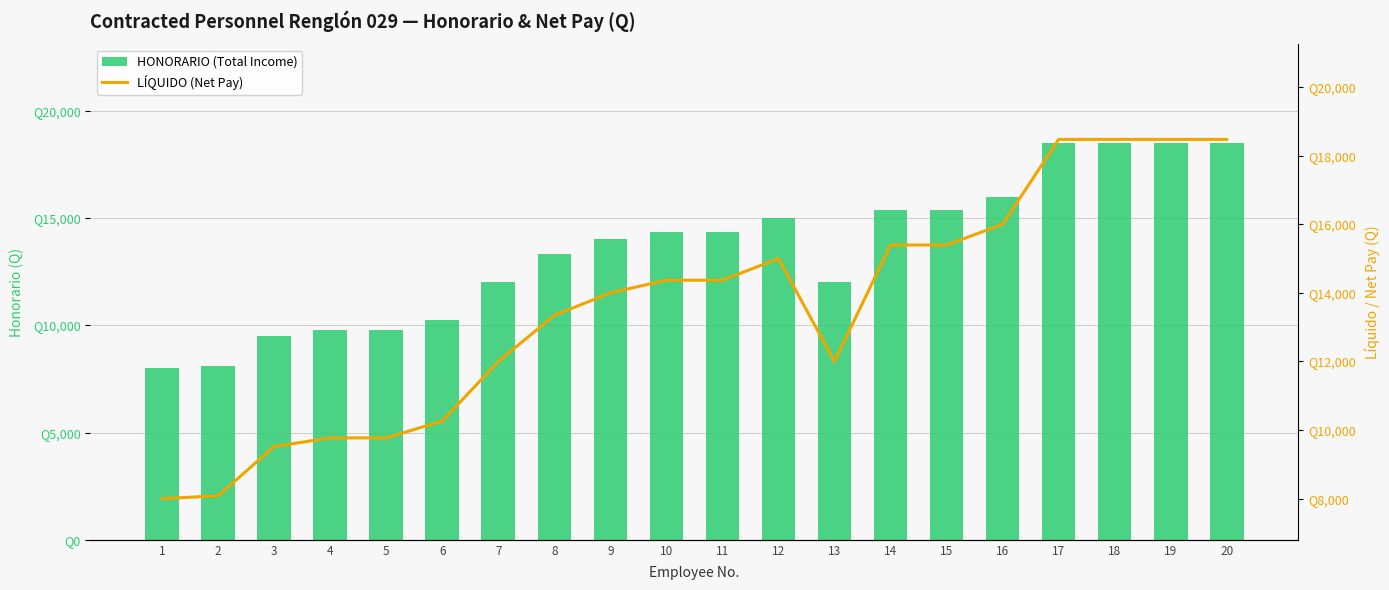

What is the value of the HONORARIO (Total Income) bar at the 9th from the left?

14000.0